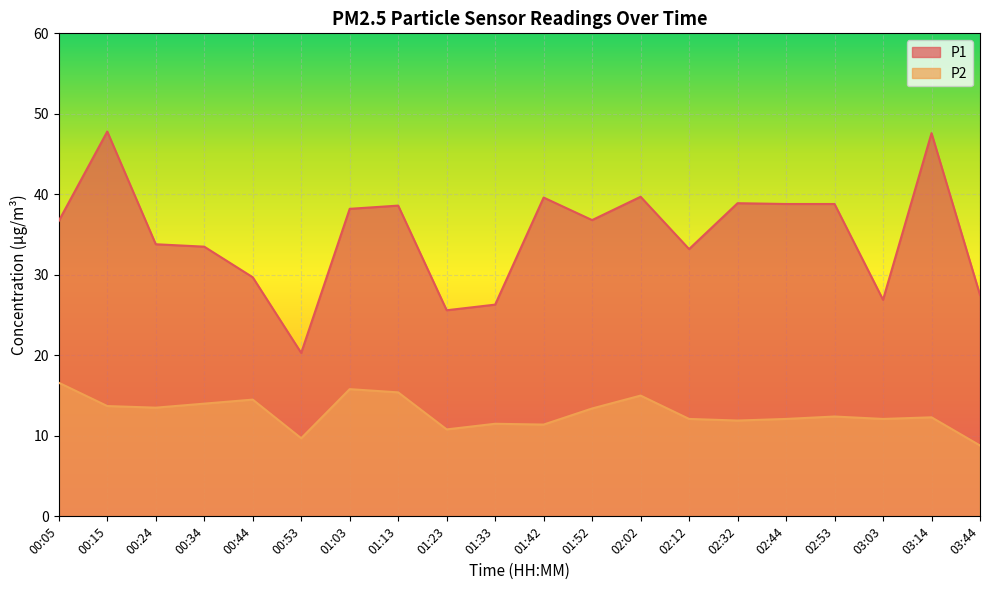

True or false: P1 and P2 cross at least once.

False